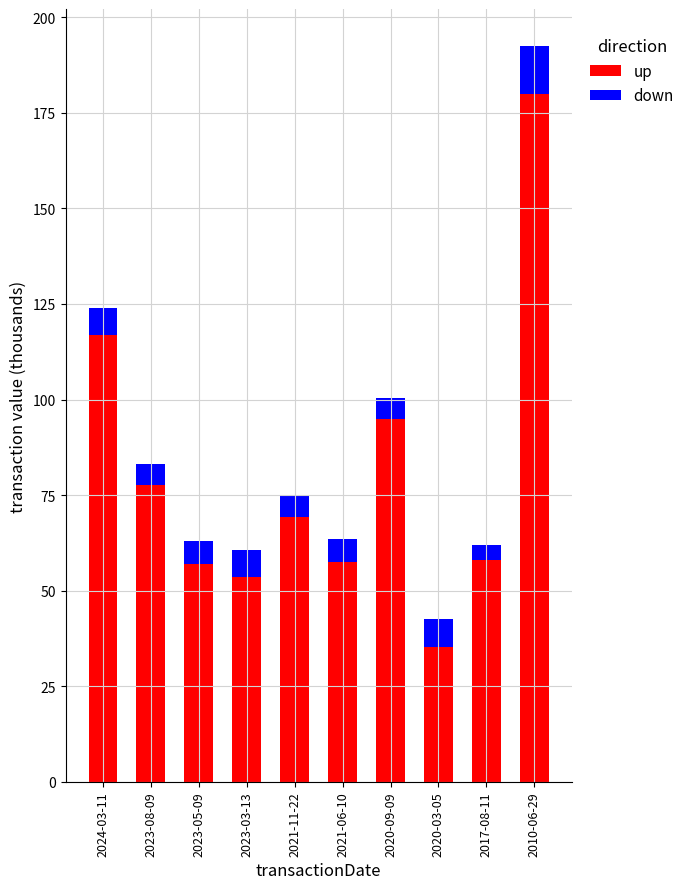

What is the maximum value for up?

180.0